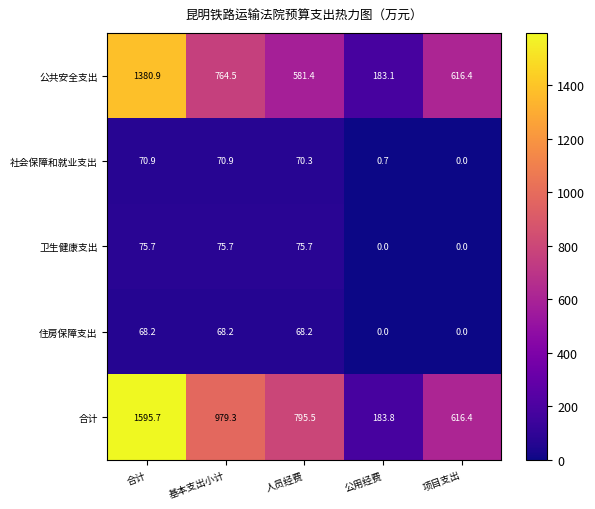

Rank the series at 合计 from highest to lowest value.

合计, 公共安全支出, 卫生健康支出, 社会保障和就业支出, 住房保障支出